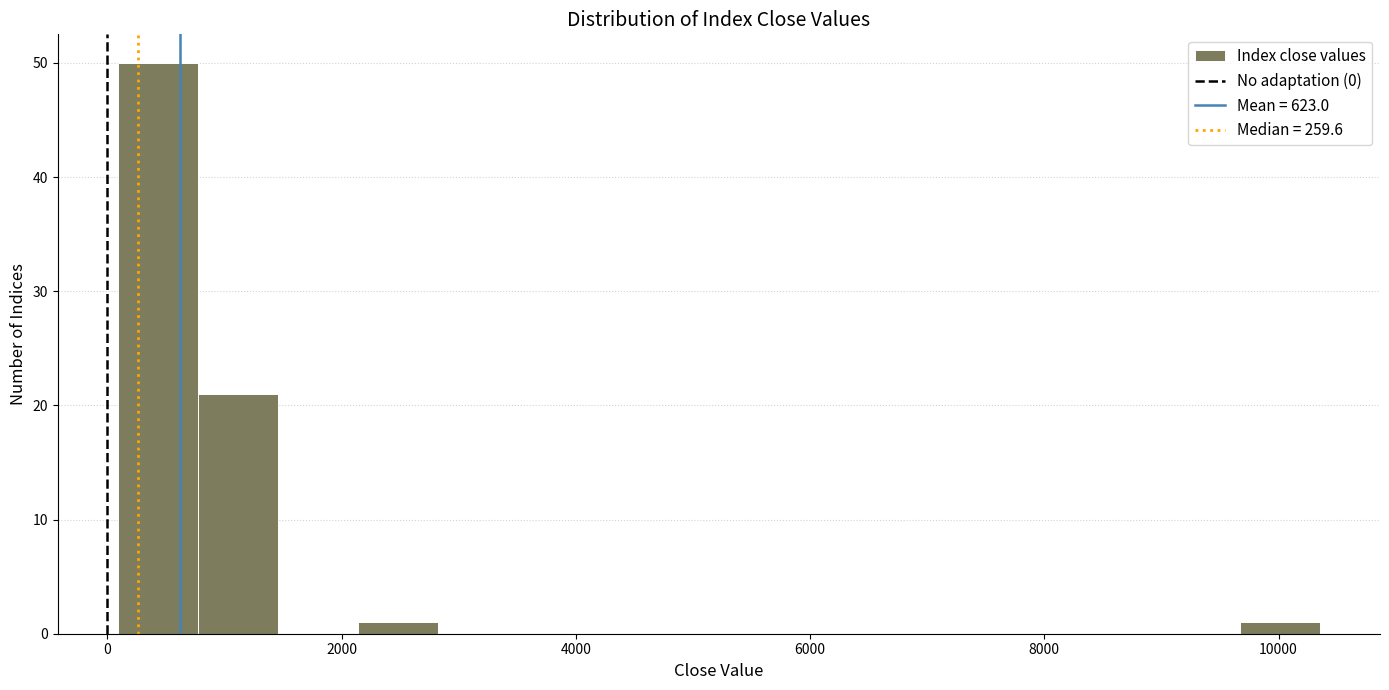

Read against the x-axis, roughly where is the centre of the tallest bar?

400